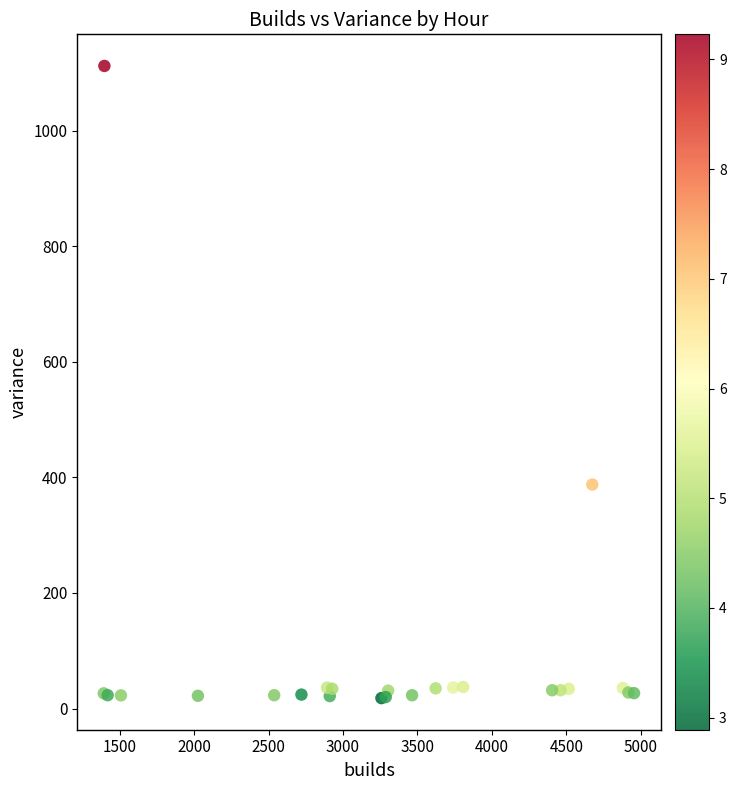

What Y value in the scatter plot is closest to 564?

387.5